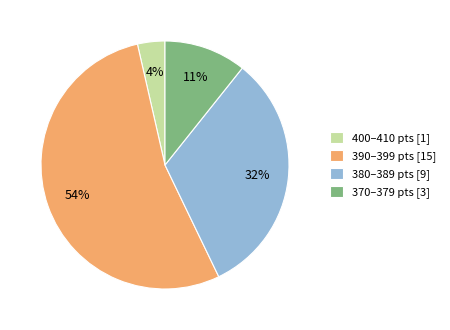

Rank the categories by value from highest to lowest.

390–399 pts [15], 380–389 pts [9], 370–379 pts [3], 400–410 pts [1]